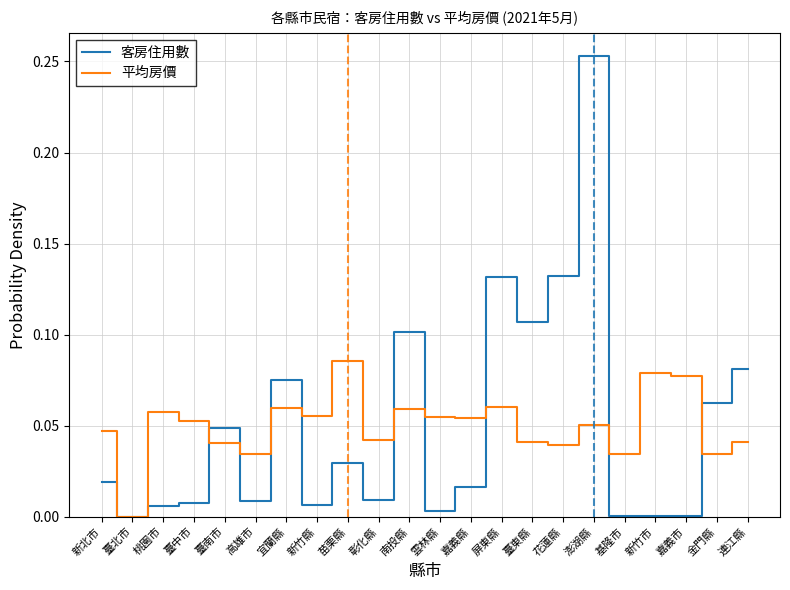

After their last crossing, which series has the higher values: 平均房價 or 客房住用數?

客房住用數